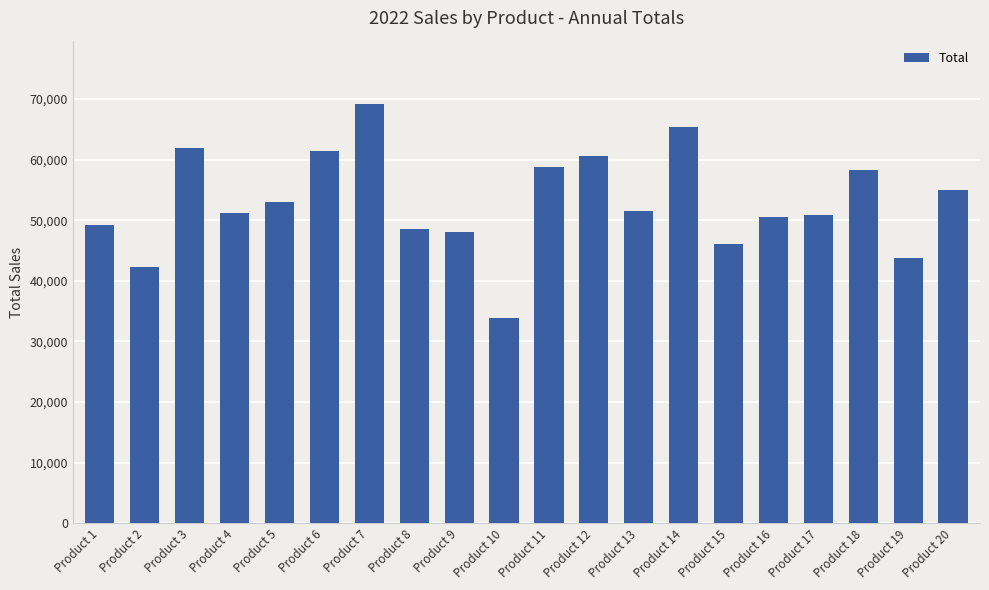

Are the bars grouped side by side (vs. stacked)?

No